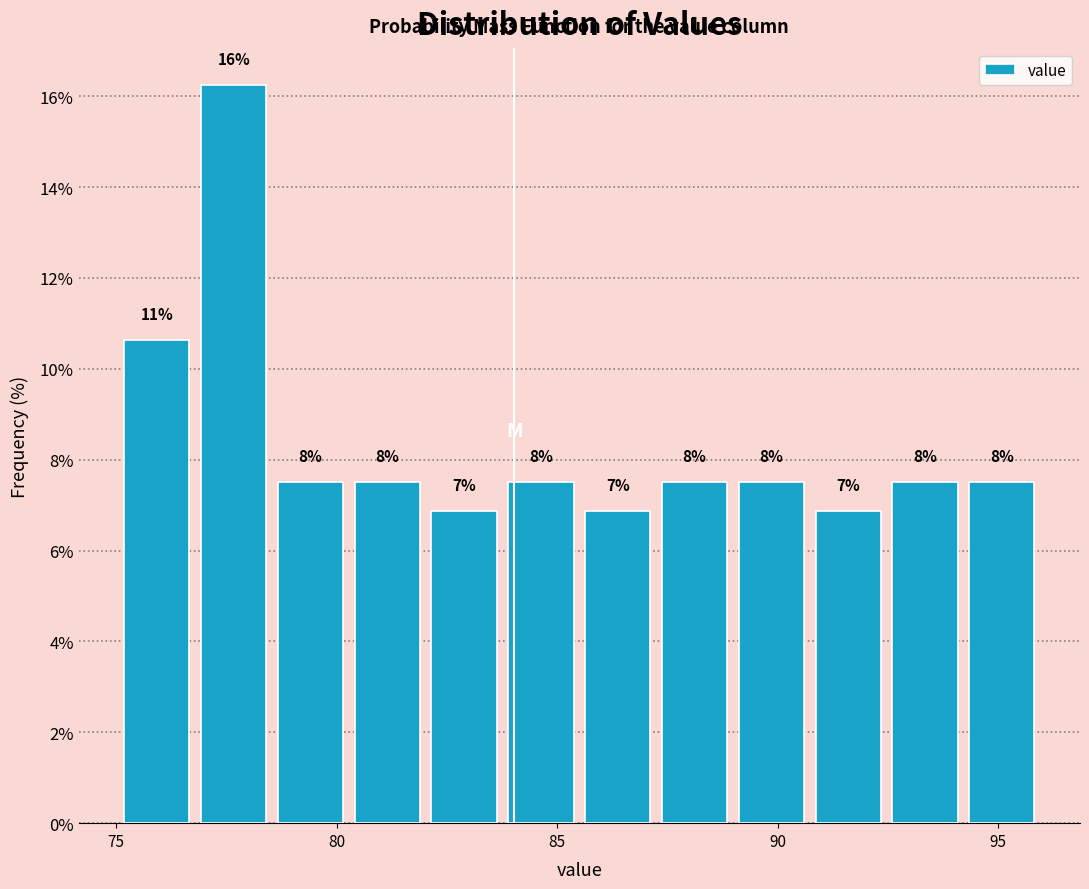

Around what value on the x-axis is the tallest bar? Give the approximate position of its centre, as read against the axis.

77.5